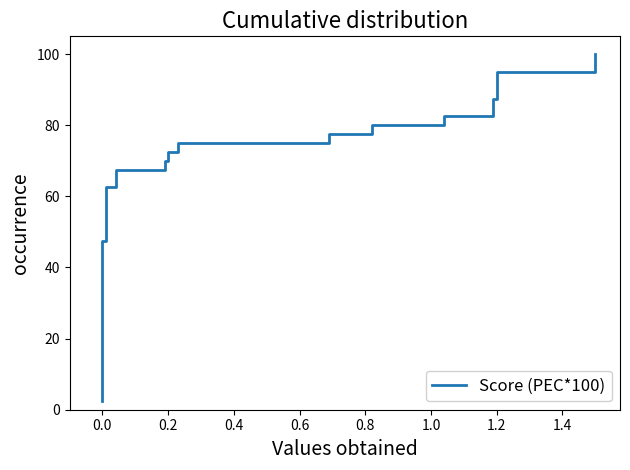

The chart shows a value of 81.5 at 19. True or false?

False